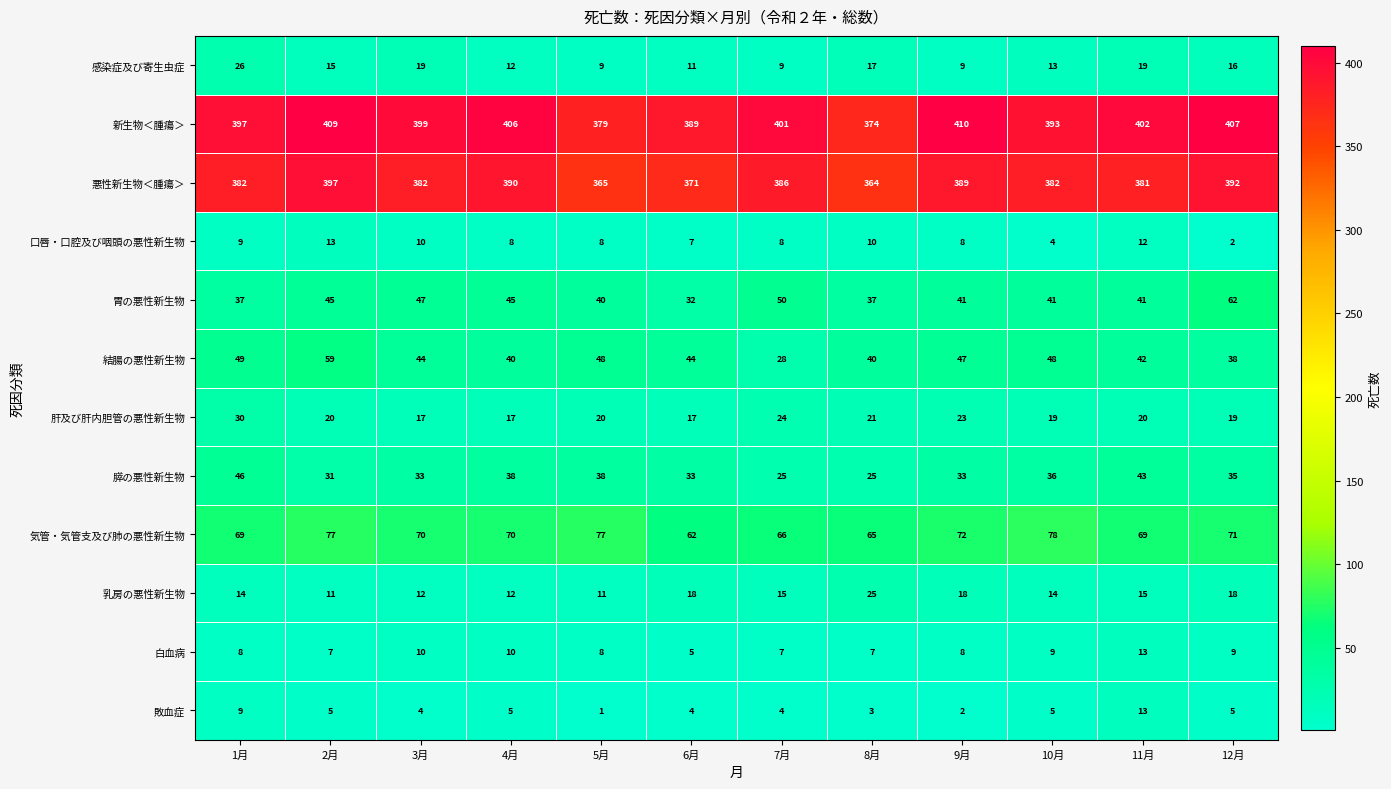

What is the difference between the maximum and minimum values in the 結腸の悪性新生物 series?

31